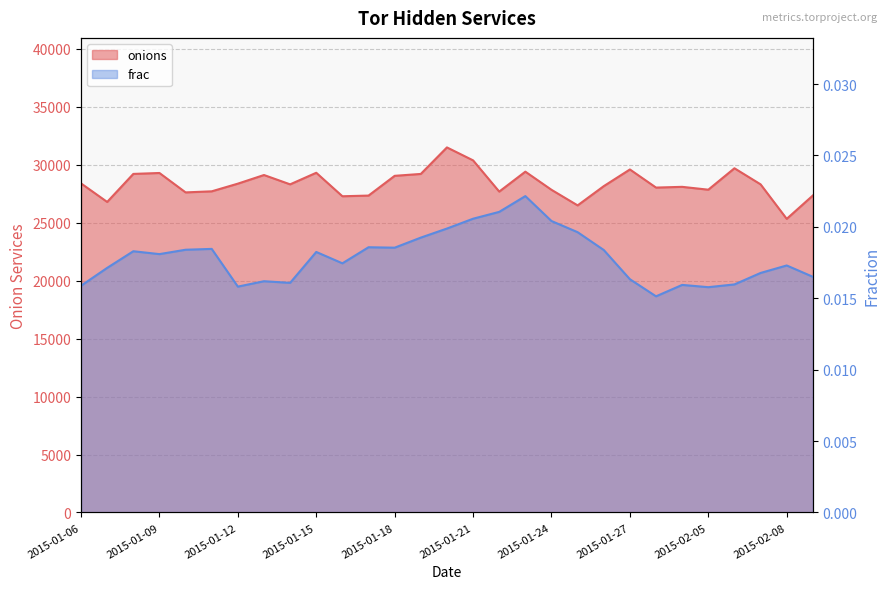

Which has a higher value, 2015-01-23 or 2015-01-25?

2015-01-23